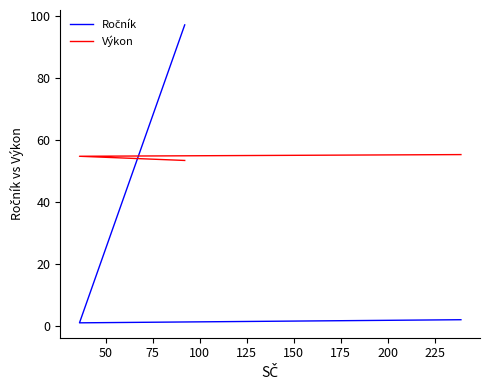

How many lines are shown in the chart?

2